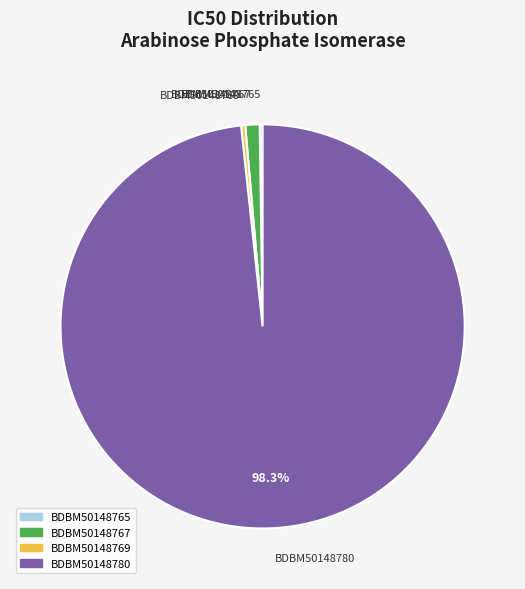

True or false: BDBM50148767 accounts for 16% of the total.

False